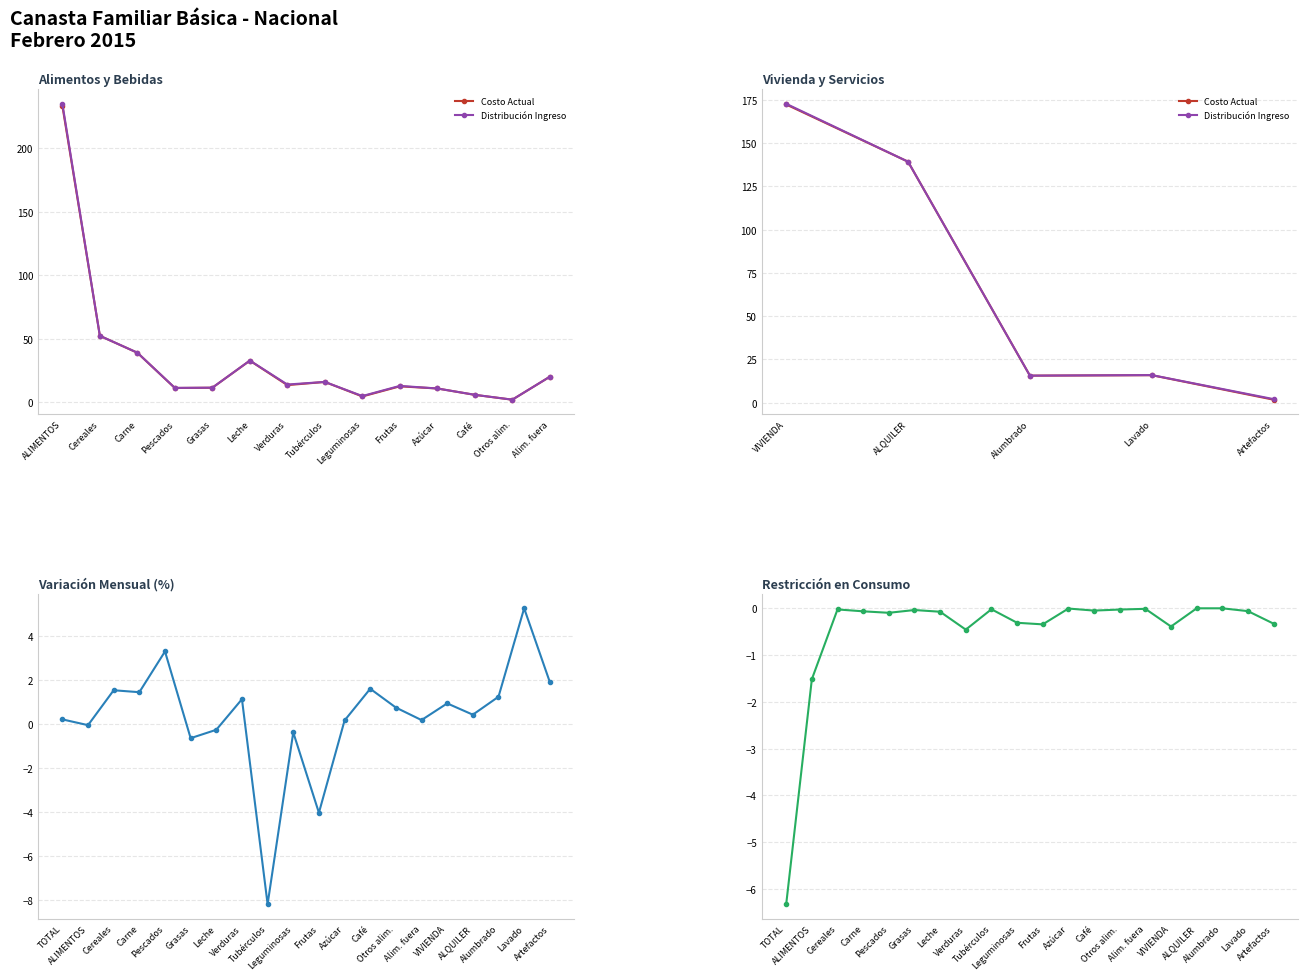

What is the sum of all Encarecimiento Mensual values?

6.2